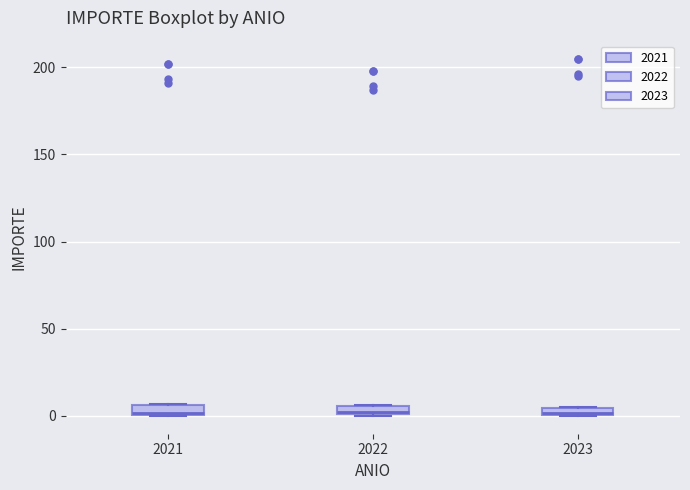

Where is the lower edge of the box at x = 2021 on the y-axis? The values are not printed on the chart, so give them approximately, as read against the axis.

0